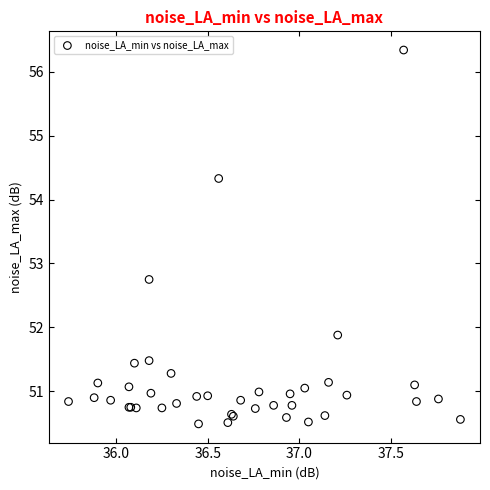

What Y value in the scatter plot is closest to 53?

52.8